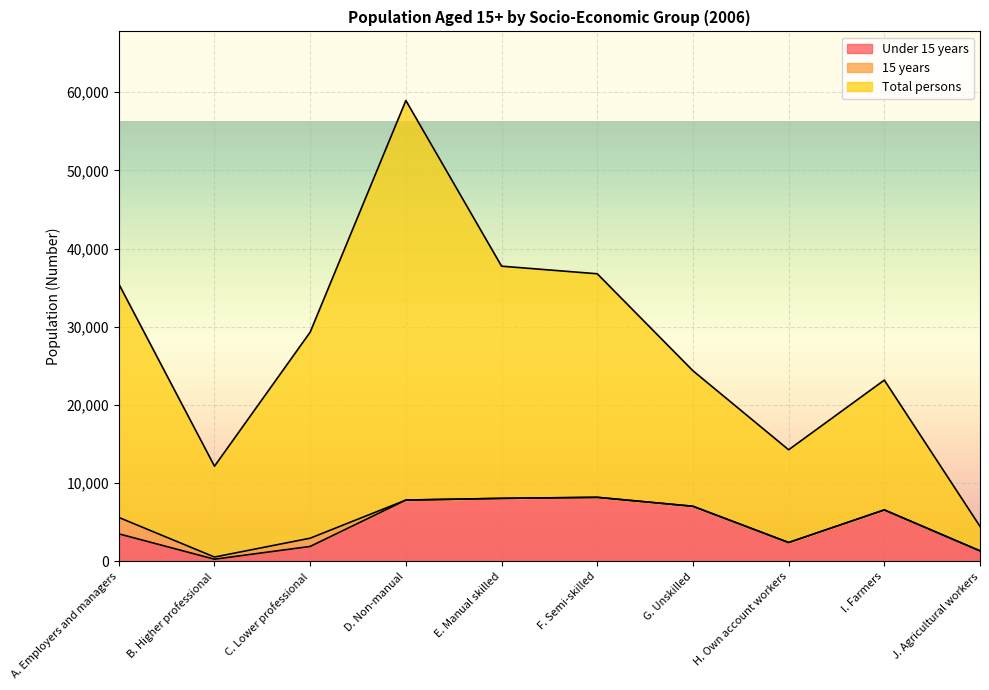

What are all the series names shown in the legend?

Under 15 years, 15 years, Total persons